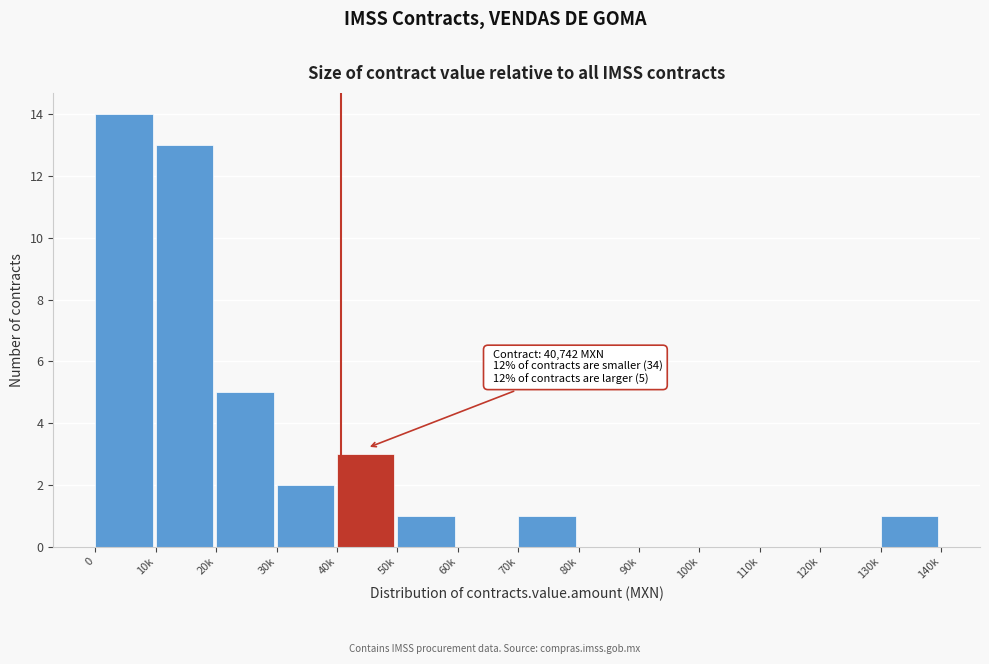

Reading left to right, transcribe all the data shown in this chart.

0=14	10k=13	20k=5	30k=2	40k=3	50k=1	60k=0	70k=1	80k=0	90k=0	100k=0	110k=0	120k=0	130k=1